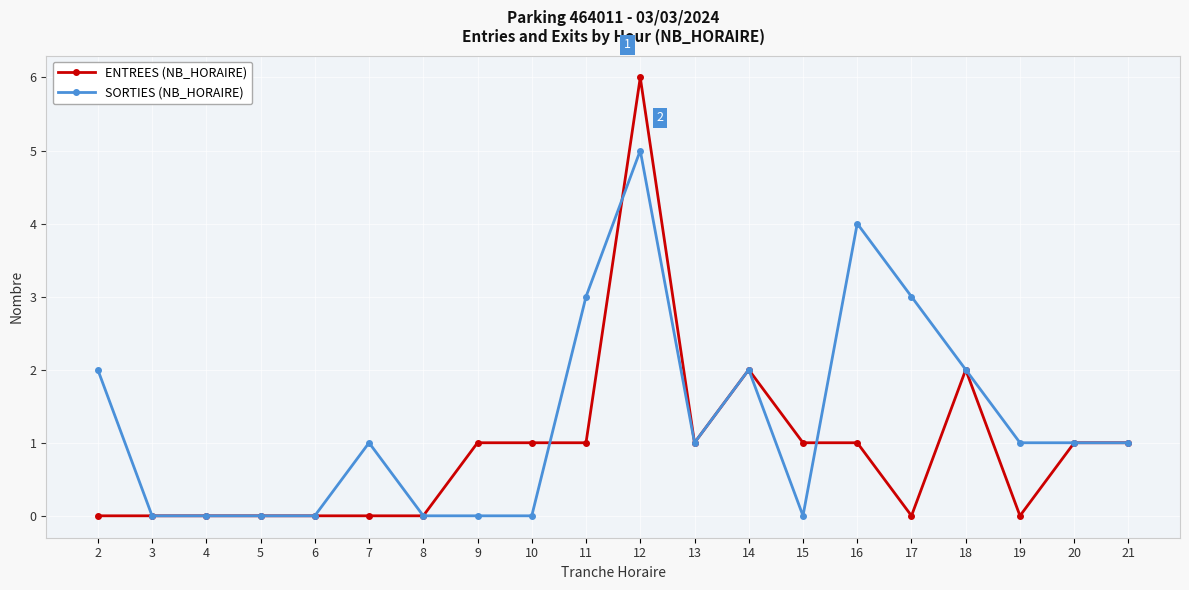

Rank the series by their average value, from highest to lowest.

SORTIES (NB_HORAIRE), ENTREES (NB_HORAIRE)